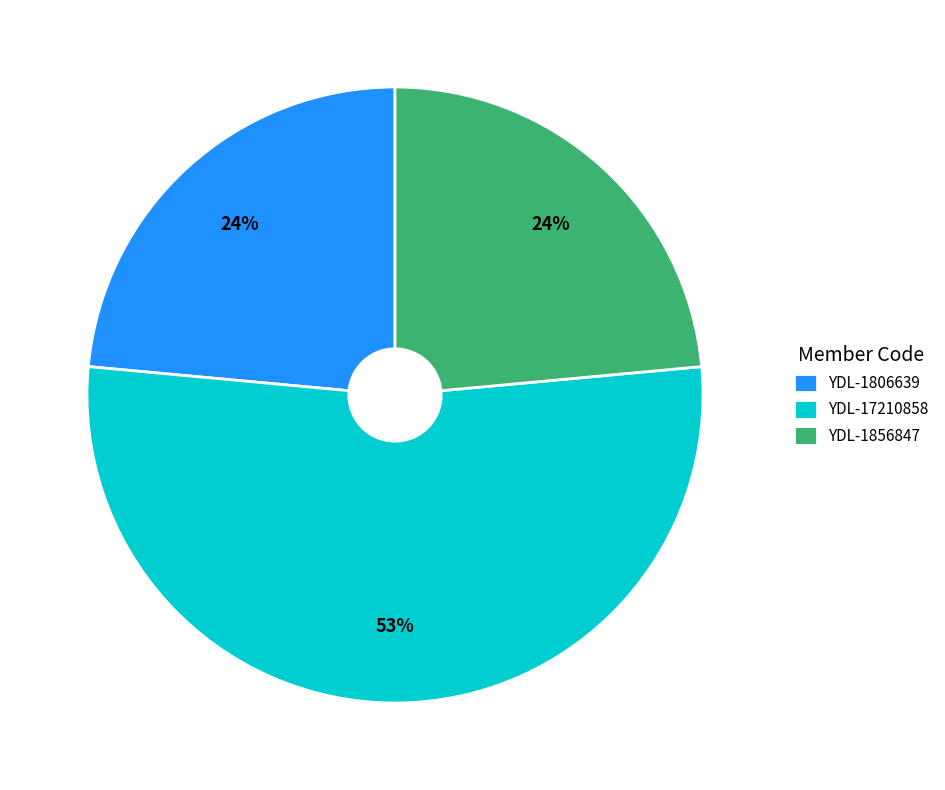

Which has a higher value, YDL-1806639 or YDL-17210858?

YDL-17210858